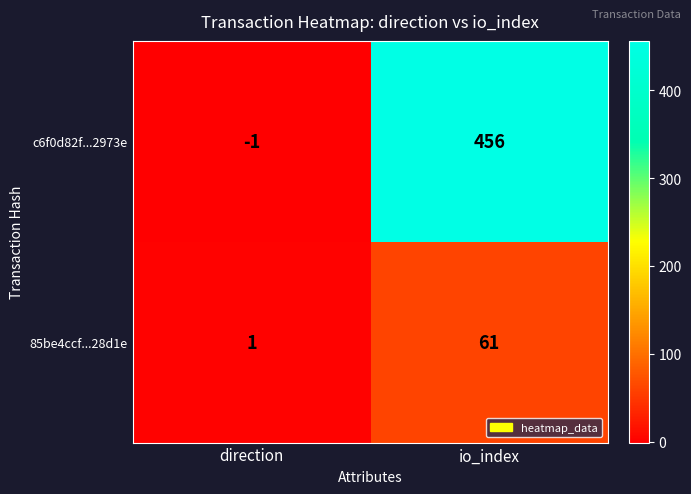

Reading right to left, transcribe all the data shown in this chart.

c6f0d82f...2973e: 456	-1
85be4ccf...28d1e: 61	1